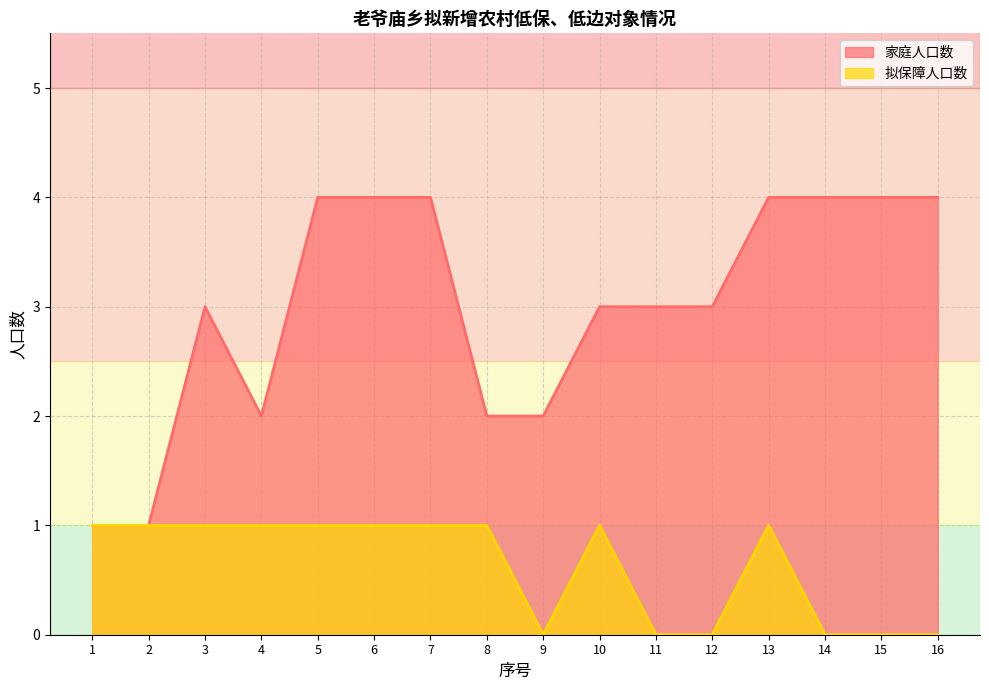

How many series are shown in this chart?

2